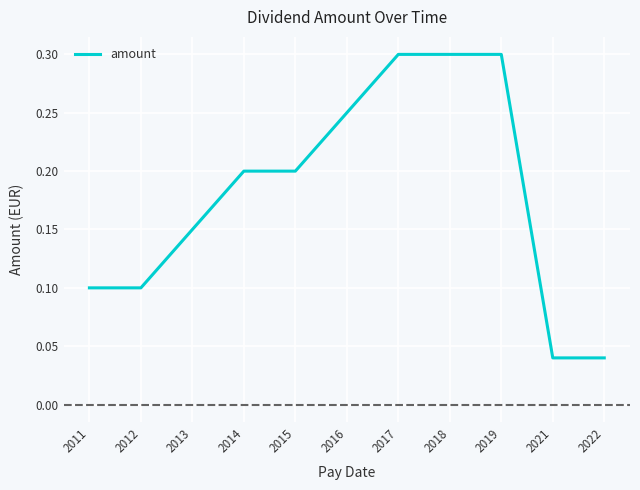

What is the greatest value displayed?

0.3